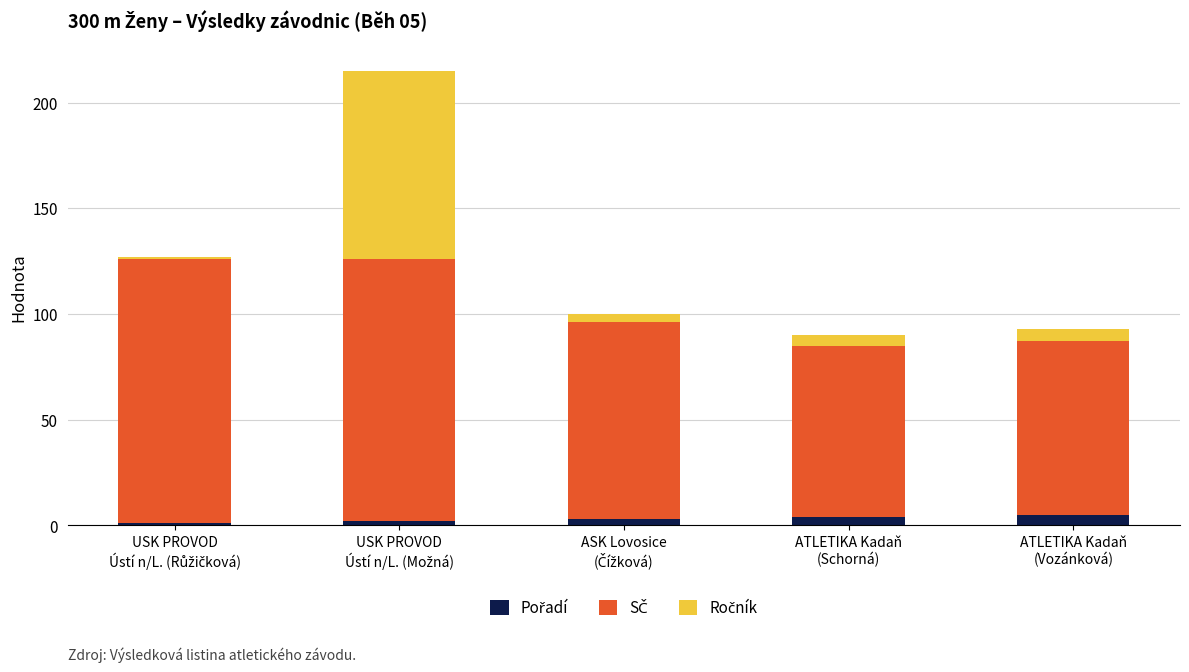

The value of Pořadí at ATLETIKA Kadaň
(Schorná) is 1. True or false?

False